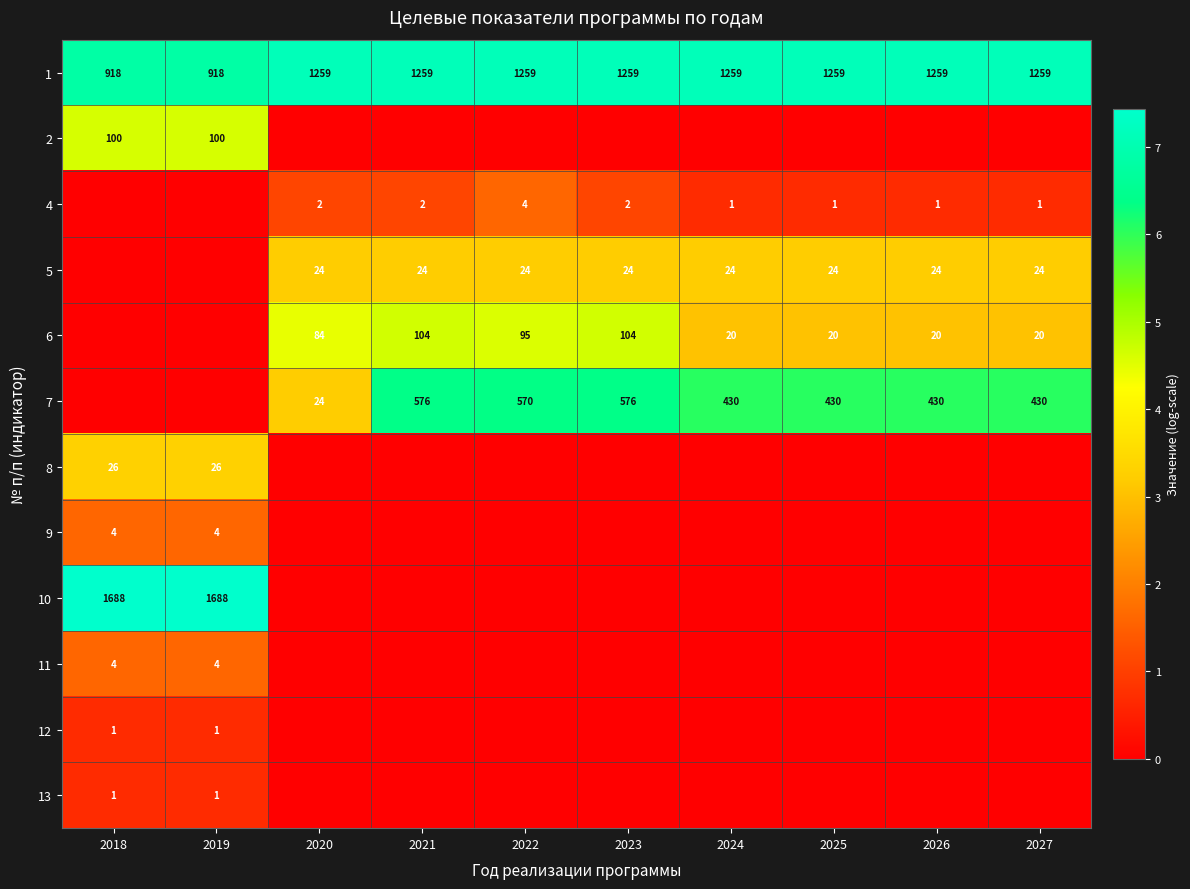

At how many categories does at least one series exceed 5?

10